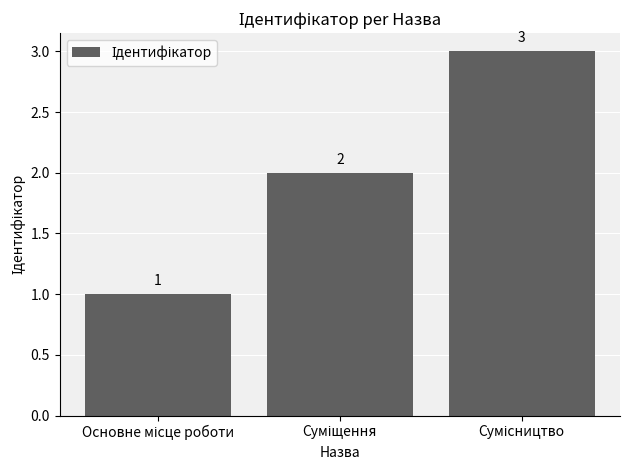

What is the difference between the maximum and minimum values?

2